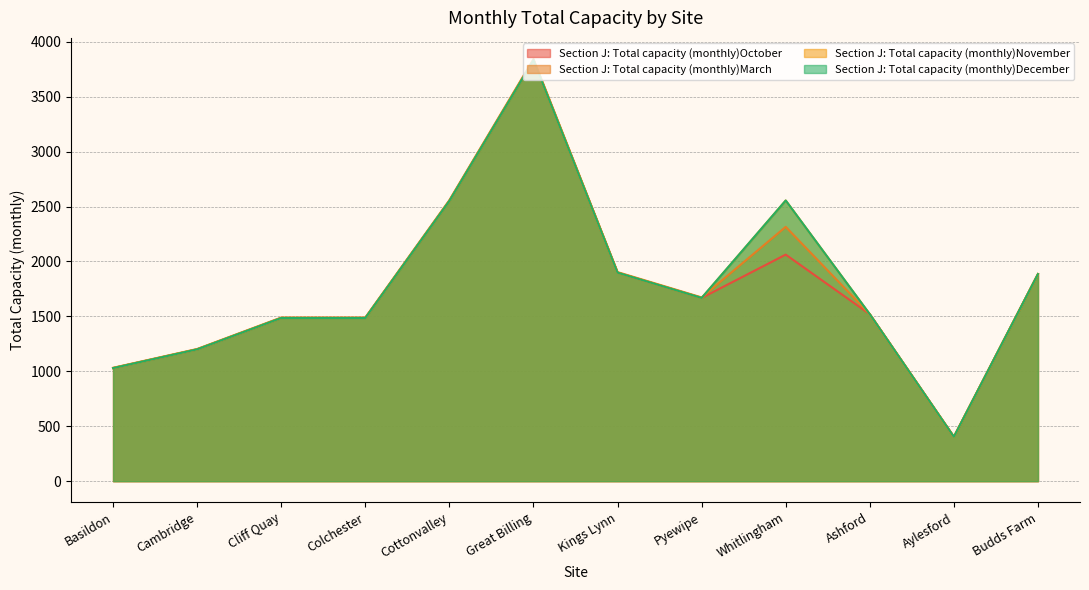

What value does the Section J: Total capacity (monthly)November series have at Colchester?

1485.5